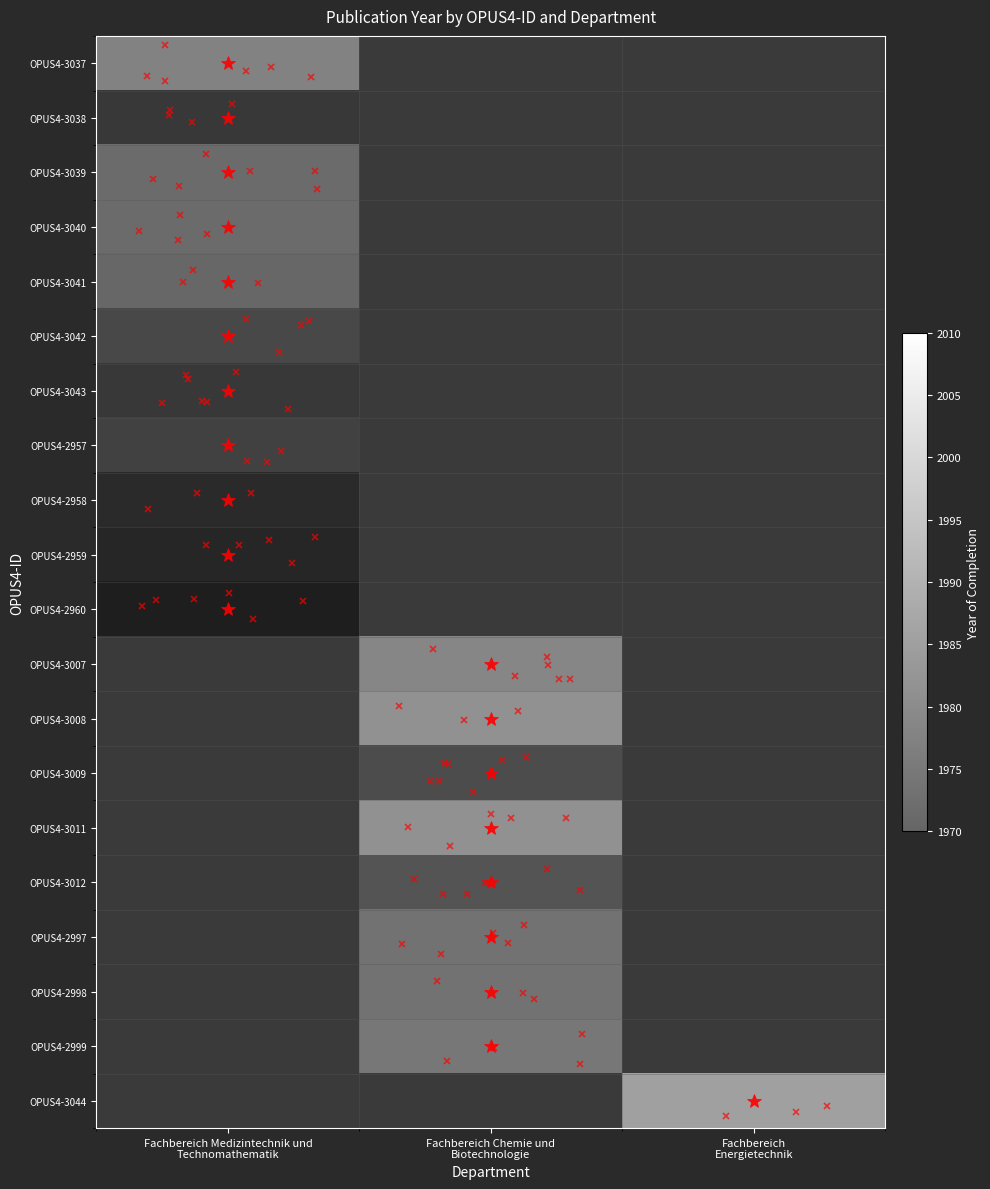

Is the value of OPUS4-2999 at Fachbereich Medizintechnik und Technomathematik greater than the value of OPUS4-3012 at Fachbereich Chemie und Biotechnologie?

No